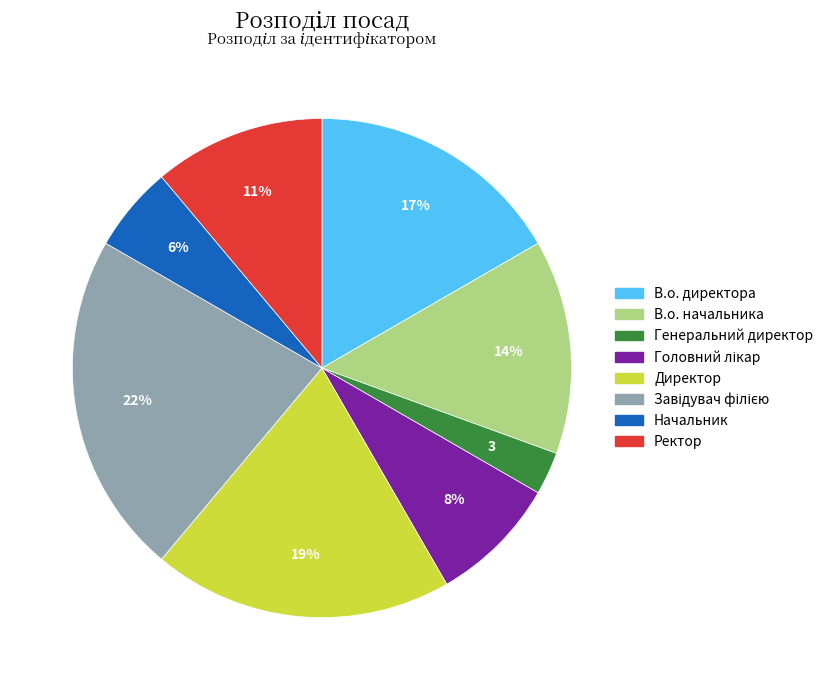

Between Генеральний директор and В.о. начальника, which is larger?

В.о. начальника